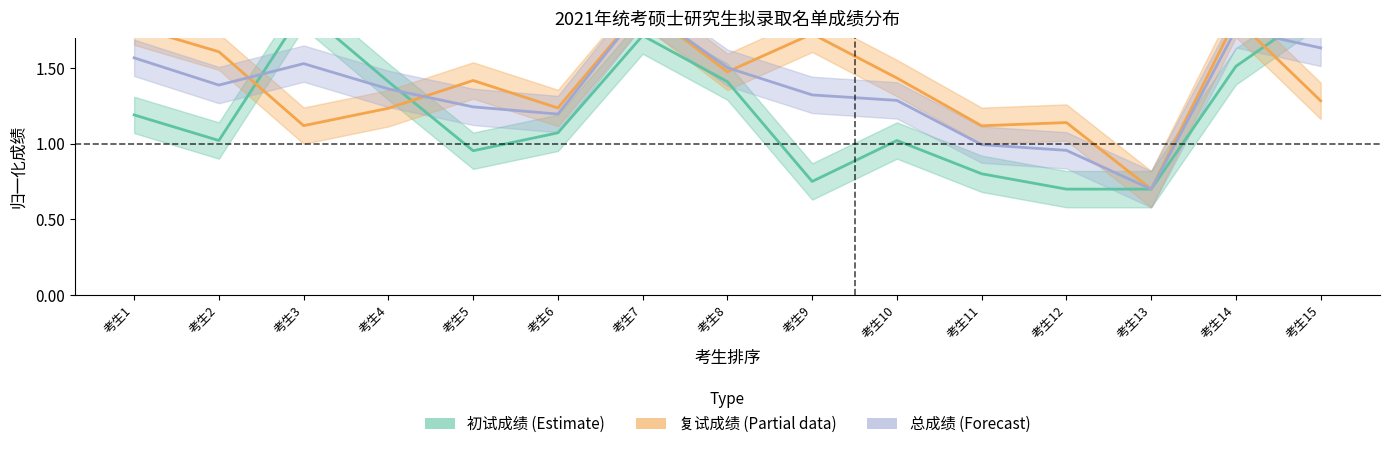

At which label does 复试成绩 (Partial) first exceed 1?

考生1